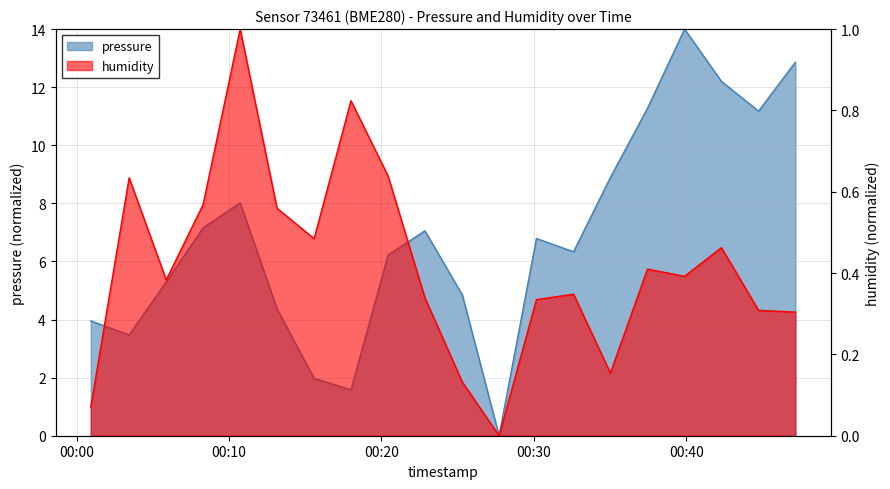

At how many categories does at least one series exceed 0?

19